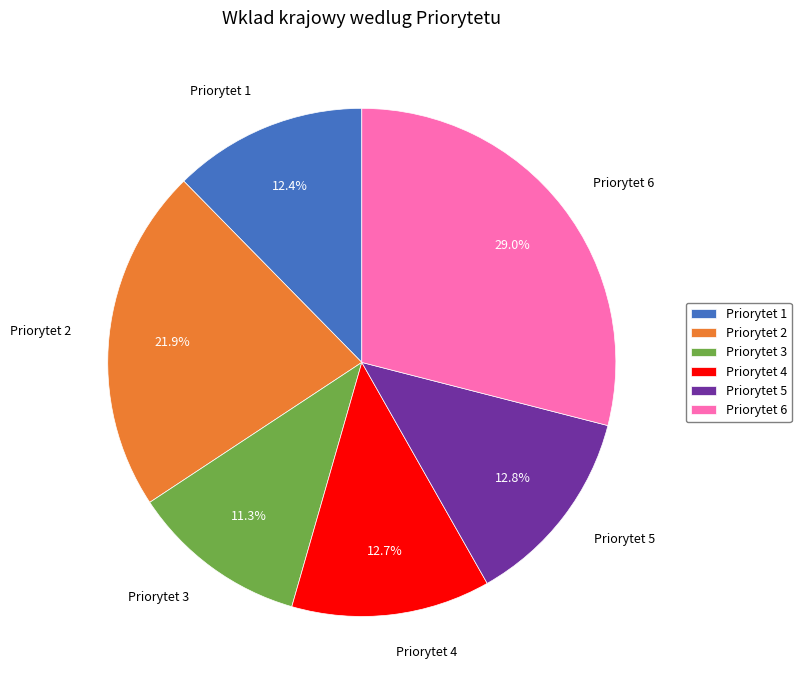

How many slices are in this pie chart?

6